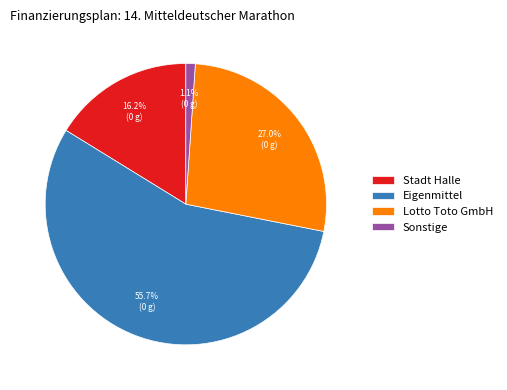

How many slices are in this pie chart?

4